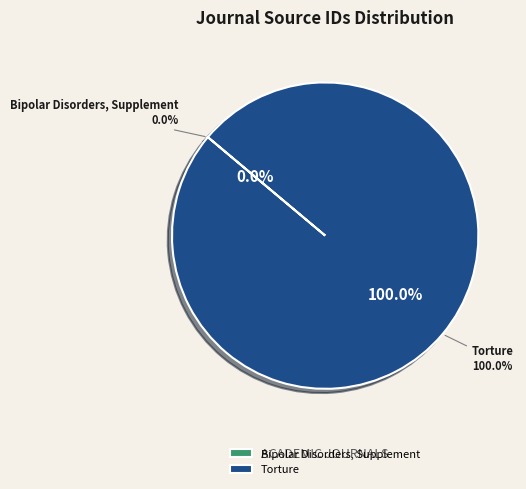

Count the number of slices in the pie.

2